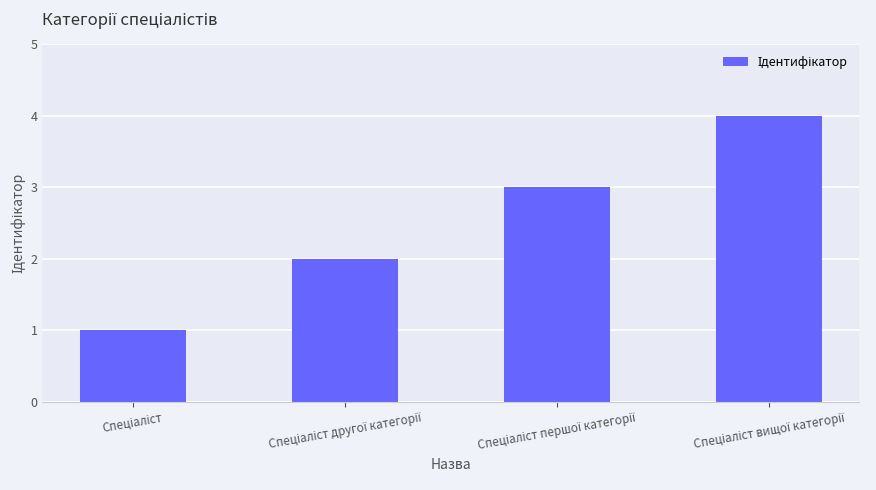

How many bars are there in total?

4